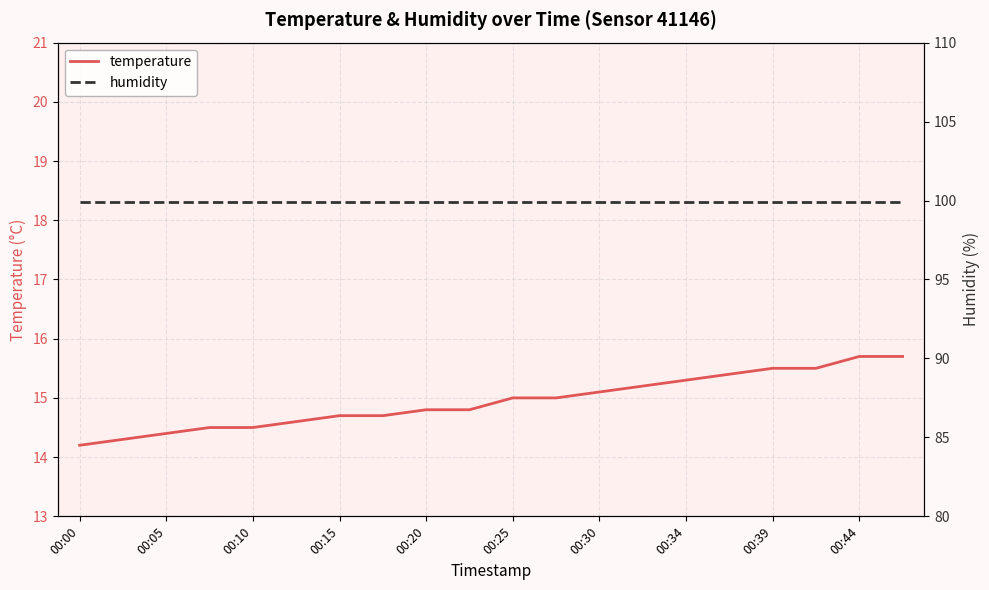

Reading left to right, list all the values displayed in this chart.

temperature: 14.2	14.3	14.4	14.5	14.5	14.6	14.7	14.7	14.8	14.8	15.0	15.0	15.1	15.2	15.3	15.4	15.5	15.5	15.7	15.7
humidity: 99.9	99.9	99.9	99.9	99.9	99.9	99.9	99.9	99.9	99.9	99.9	99.9	99.9	99.9	99.9	99.9	99.9	99.9	99.9	99.9